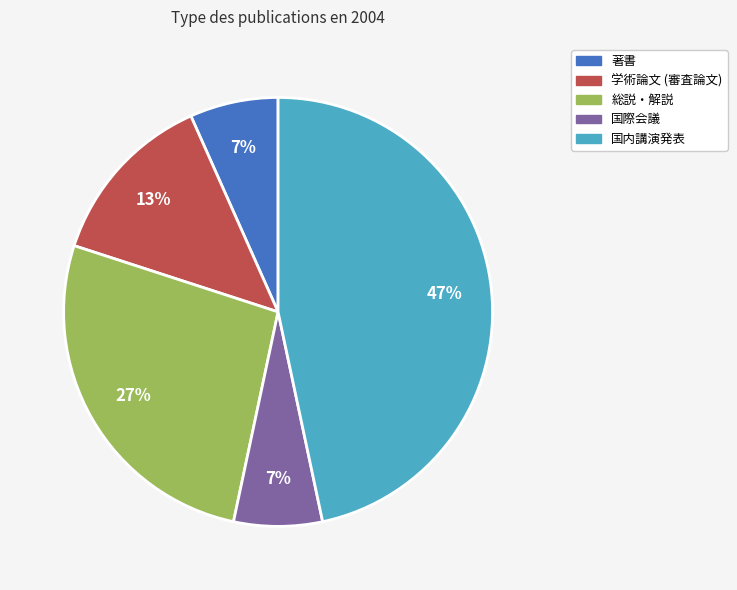

True or false: 国内講演発表 accounts for 57% of the total.

False